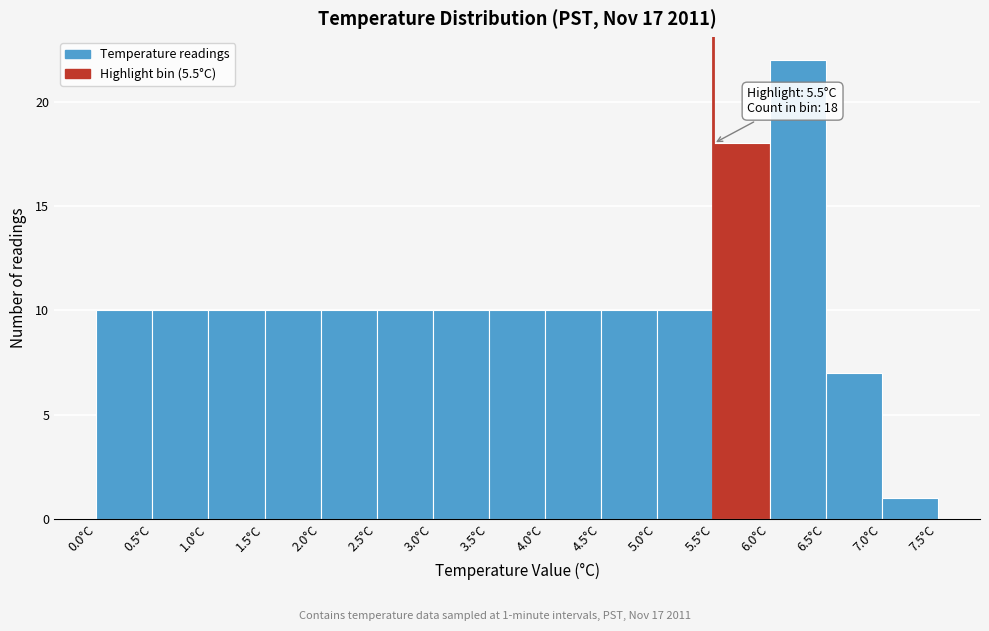

Over which range of the x-axis is the bar tallest?

6.0 to 6.5